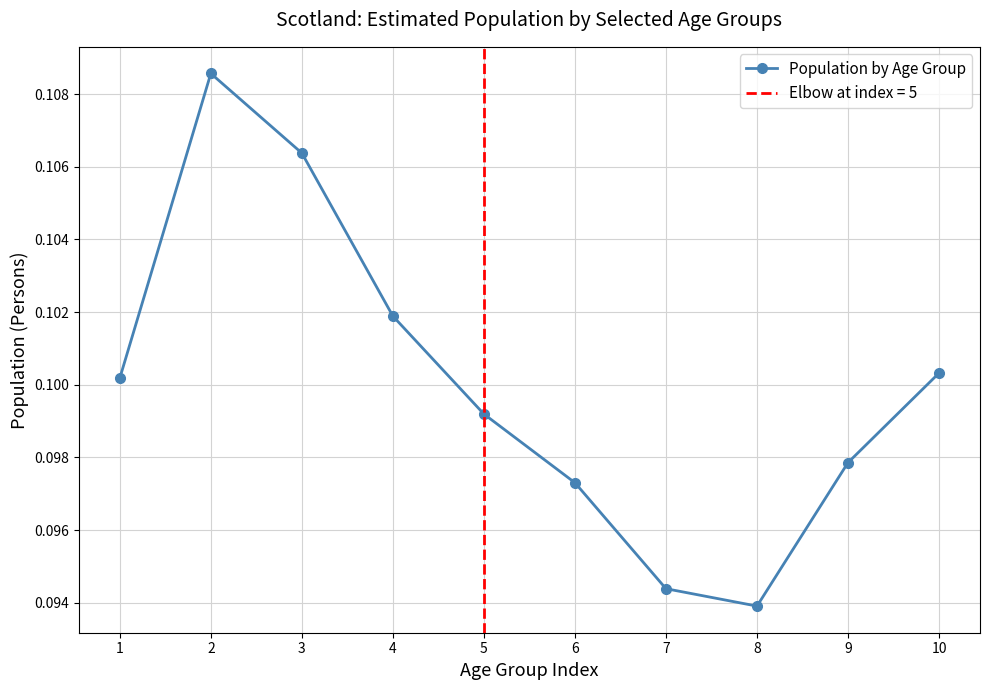

True or false: the data shows 0.1 at 4.

True